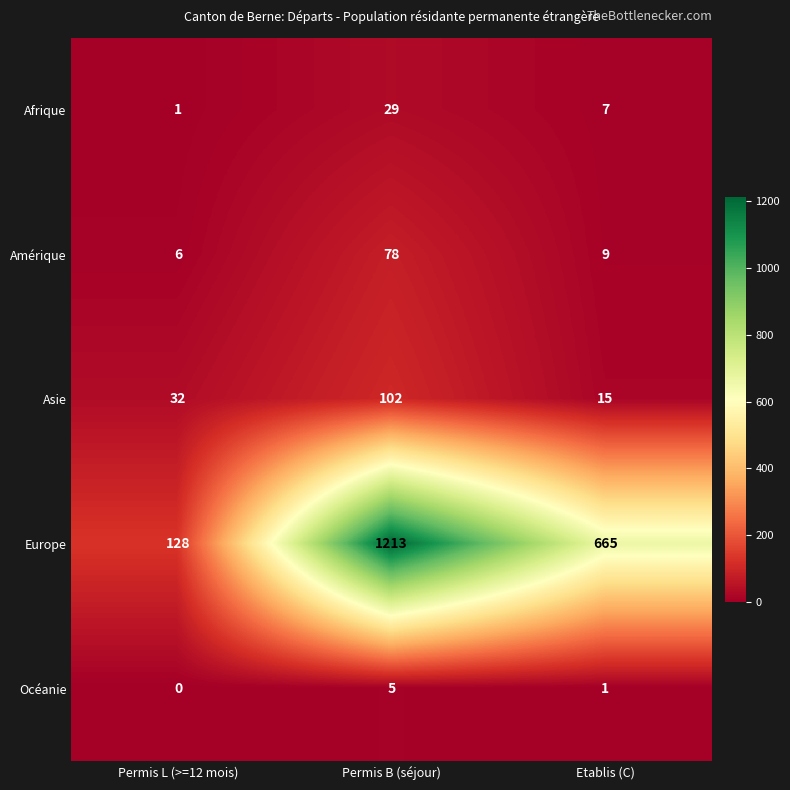

Reading left to right, list all the values displayed in this chart.

Afrique: Permis L (>=12 mois)=1	Permis B (séjour)=29	Etablis (C)=7
Amérique: Permis L (>=12 mois)=6	Permis B (séjour)=78	Etablis (C)=9
Asie: Permis L (>=12 mois)=32	Permis B (séjour)=102	Etablis (C)=15
Europe: Permis L (>=12 mois)=128	Permis B (séjour)=1213	Etablis (C)=665
Océanie: Permis L (>=12 mois)=0	Permis B (séjour)=5	Etablis (C)=1